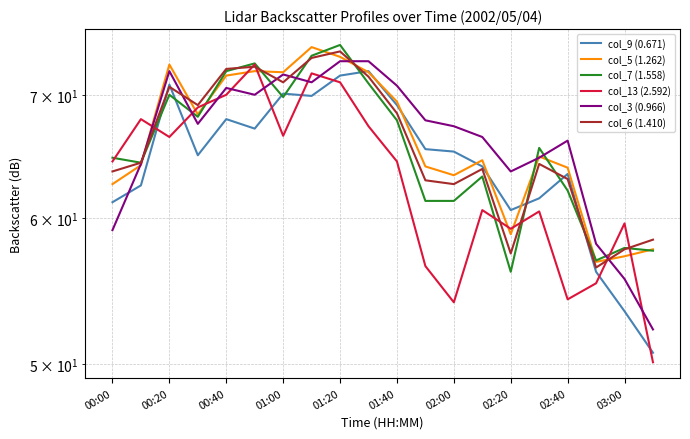

How many data points in col_5 (1.262) are less than 64?

7